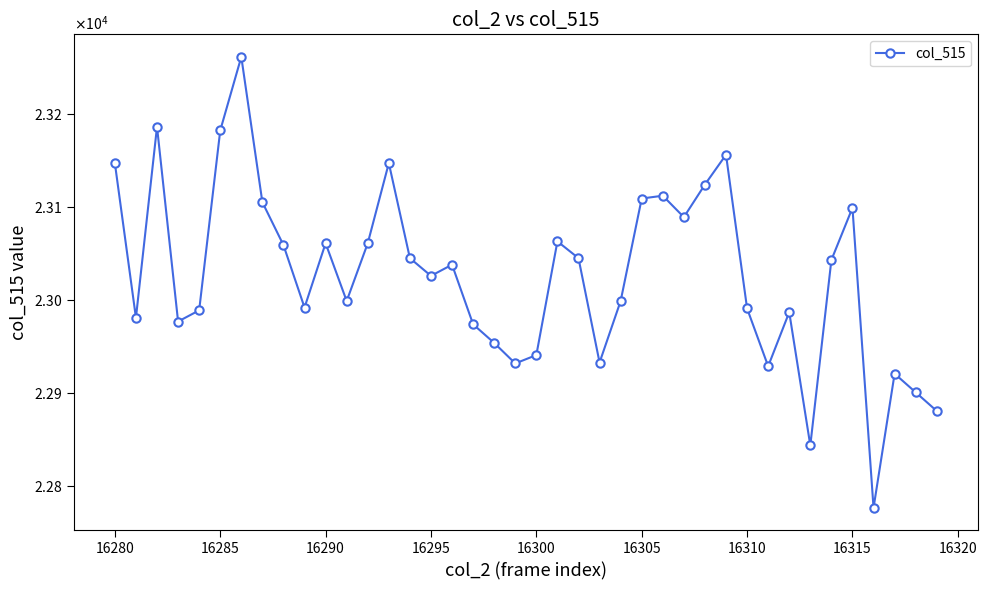

Is this an area chart (filled region under the line)?

No